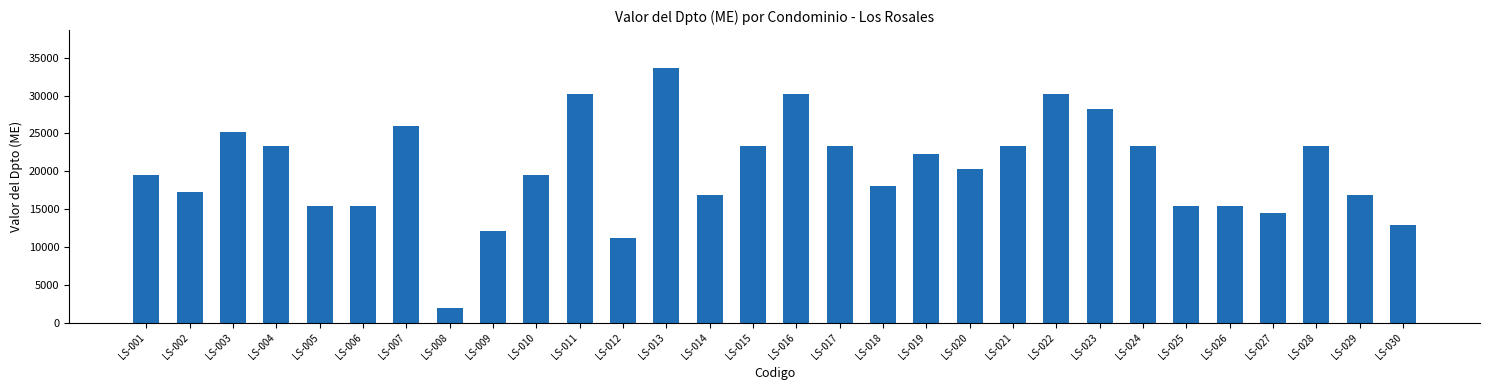

What is the difference between the maximum and minimum values?

31680